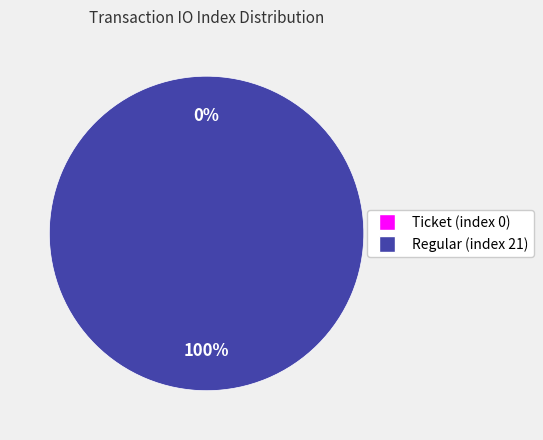

Does Regular (index 21) account for over 50% of the chart?

Yes